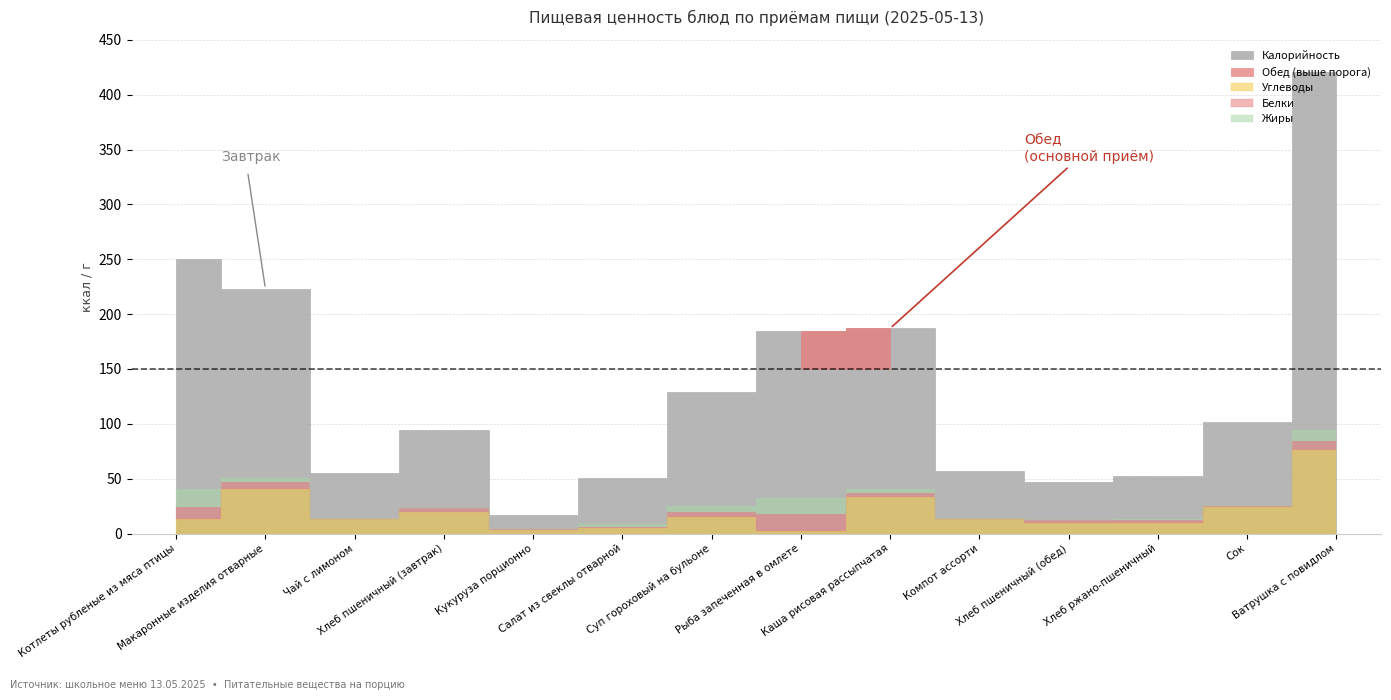

How many times do Белки and Жиры cross each other?

3